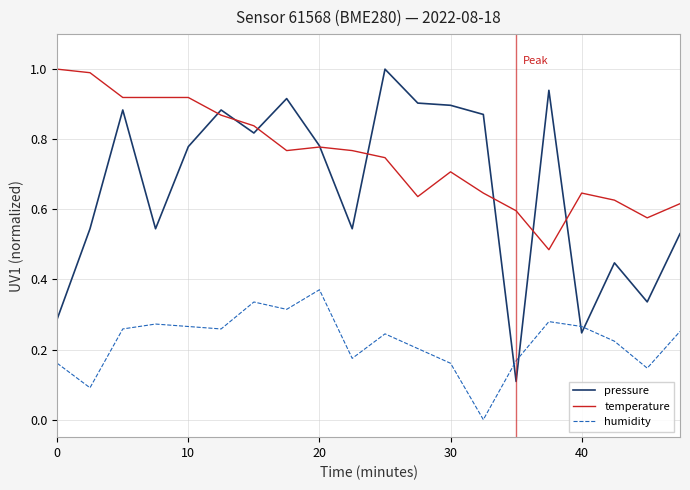

What is the maximum value shown in the chart?

1.0